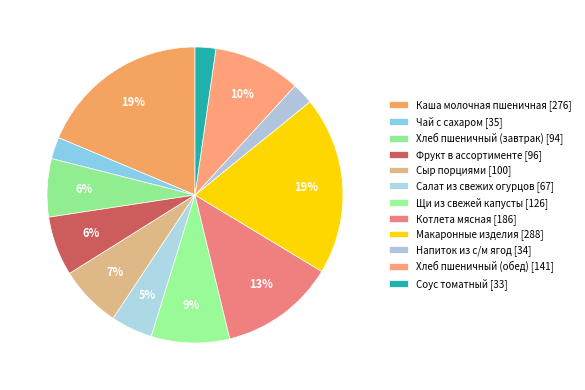

To the nearest percent, what is the difference between the largest and smallest slice percentages?

17%